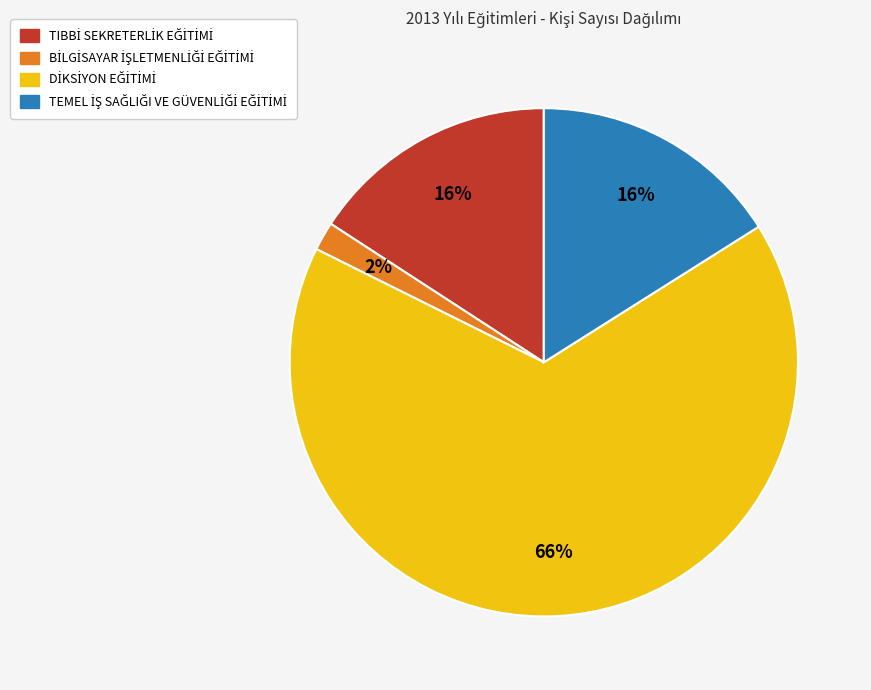

How many slices are in this pie chart?

4